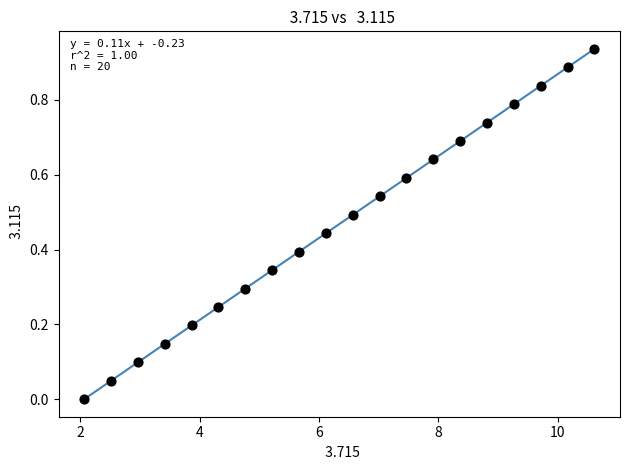

What is the range of X values (max minus min)?

8.6